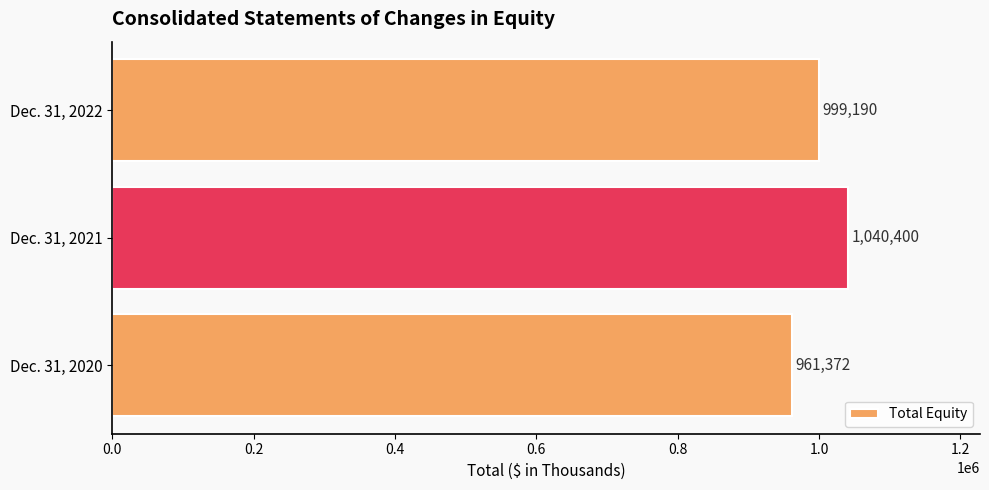

Where is the data nearest to the value 1000886?

Dec. 31, 2022